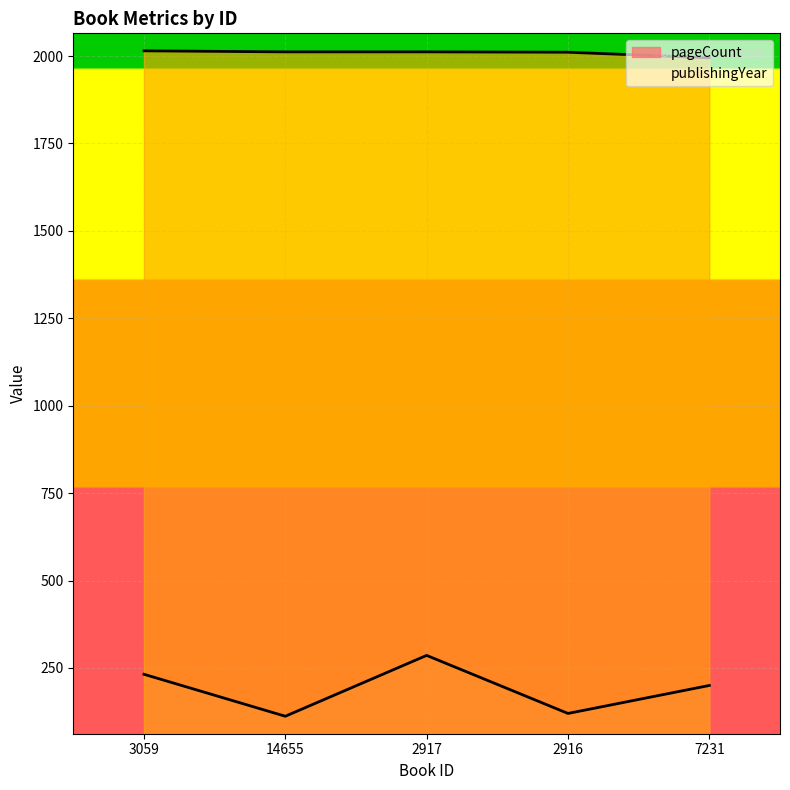

True or false: publishingYear has more than 2 interior local peaks.

False